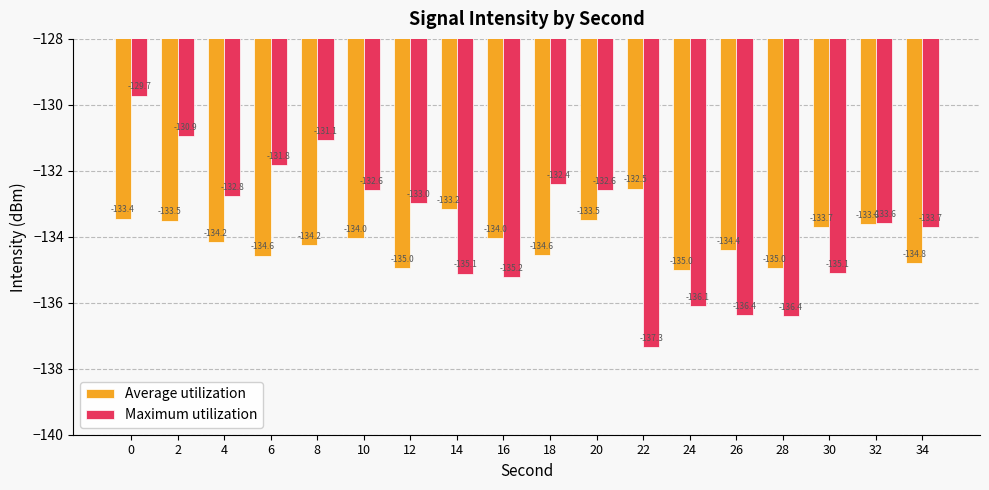

Reading right to left, list all the values displayed in this chart.

Average utilization: 34=-134.8	32=-133.6	30=-133.7	28=-135.0	26=-134.4	24=-135.0	22=-132.5	20=-133.5	18=-134.6	16=-134.0	14=-133.2	12=-135.0	10=-134.0	8=-134.2	6=-134.6	4=-134.2	2=-133.5	0=-133.4
Maximum utilization: 34=-133.7	32=-133.6	30=-135.1	28=-136.4	26=-136.4	24=-136.1	22=-137.3	20=-132.6	18=-132.4	16=-135.2	14=-135.1	12=-133.0	10=-132.6	8=-131.1	6=-131.8	4=-132.8	2=-130.9	0=-129.7